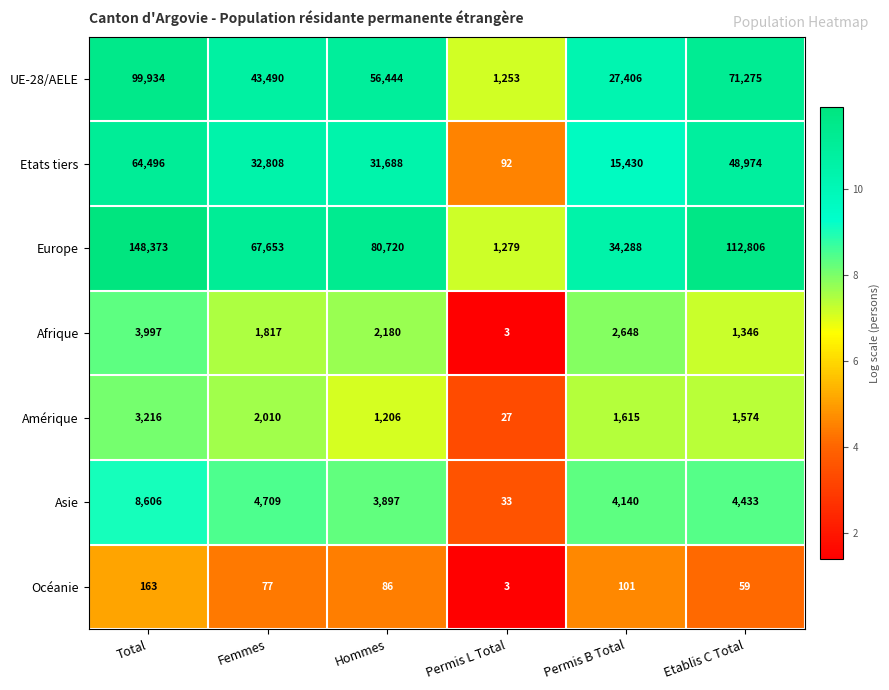

Is it true that Asie equals 4433 at Etablis C Total?

True